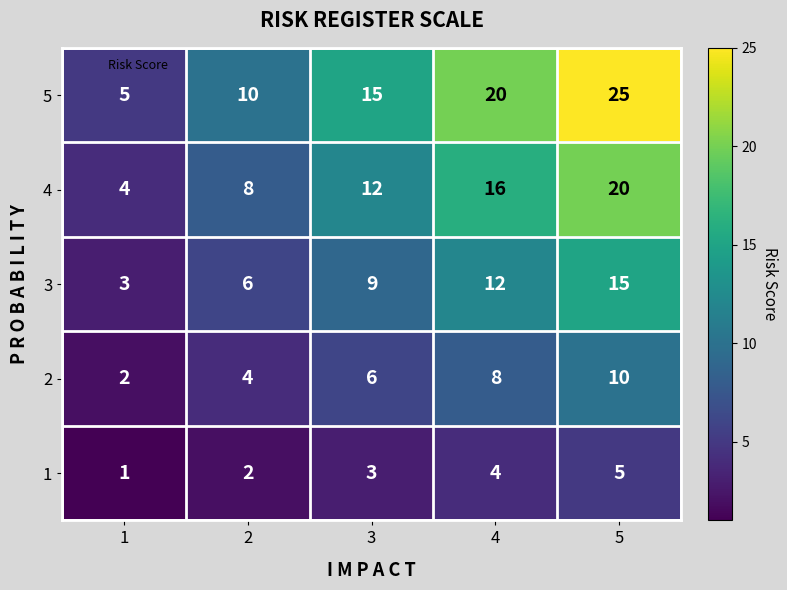

Reading left to right, what are all the values shown in this chart?

5: 5	10	15	20	25
4: 4	8	12	16	20
3: 3	6	9	12	15
2: 2	4	6	8	10
1: 1	2	3	4	5